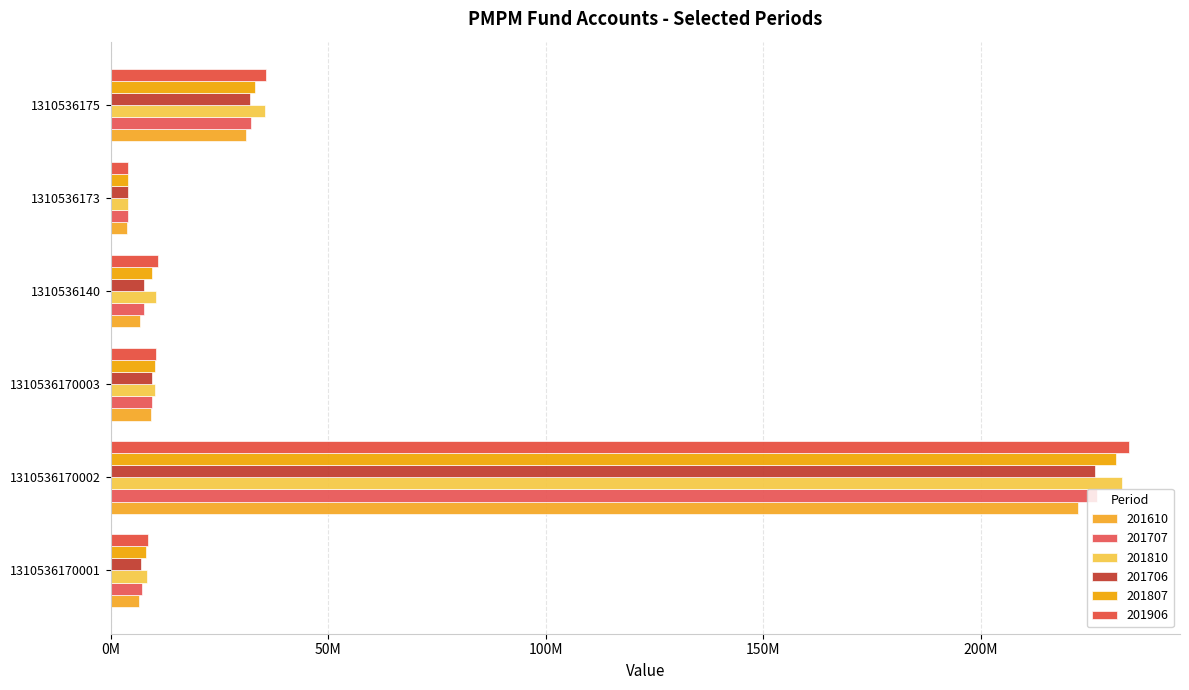

The value of 201810 at 1310536170001 is 3597473.5. True or false?

False